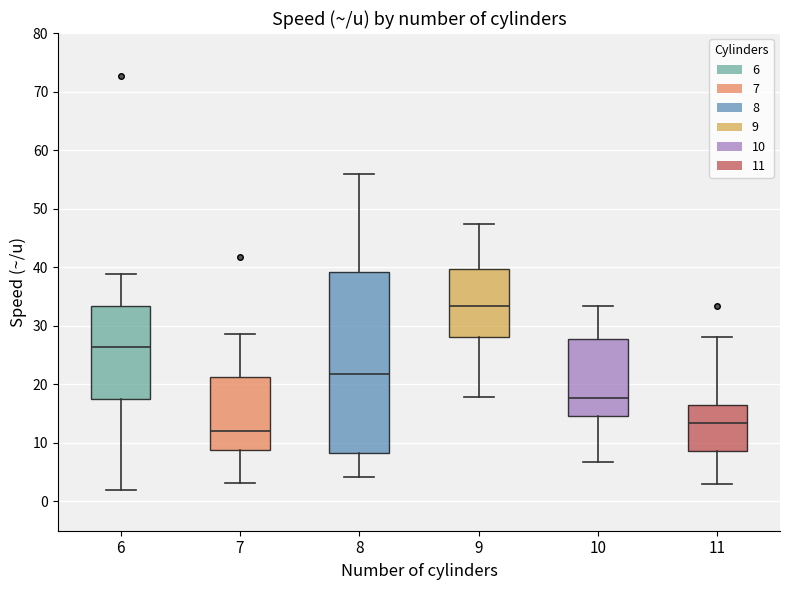

Reading left to right, transcribe this box plot: for each box, give where its median line is, the range the box spans, and where its two whiskers end, as read against the y-axis. The values are not printed on the chart, so give them approximately, as read against the axis.

6: median 26, box 18 to 33, whiskers 2 to 39
7: median 12, box 9 to 21, whiskers 3 to 29
8: median 22, box 8 to 39, whiskers 4 to 56
9: median 33, box 28 to 40, whiskers 18 to 47
10: median 18, box 15 to 28, whiskers 7 to 33
11: median 13, box 9 to 17, whiskers 3 to 28